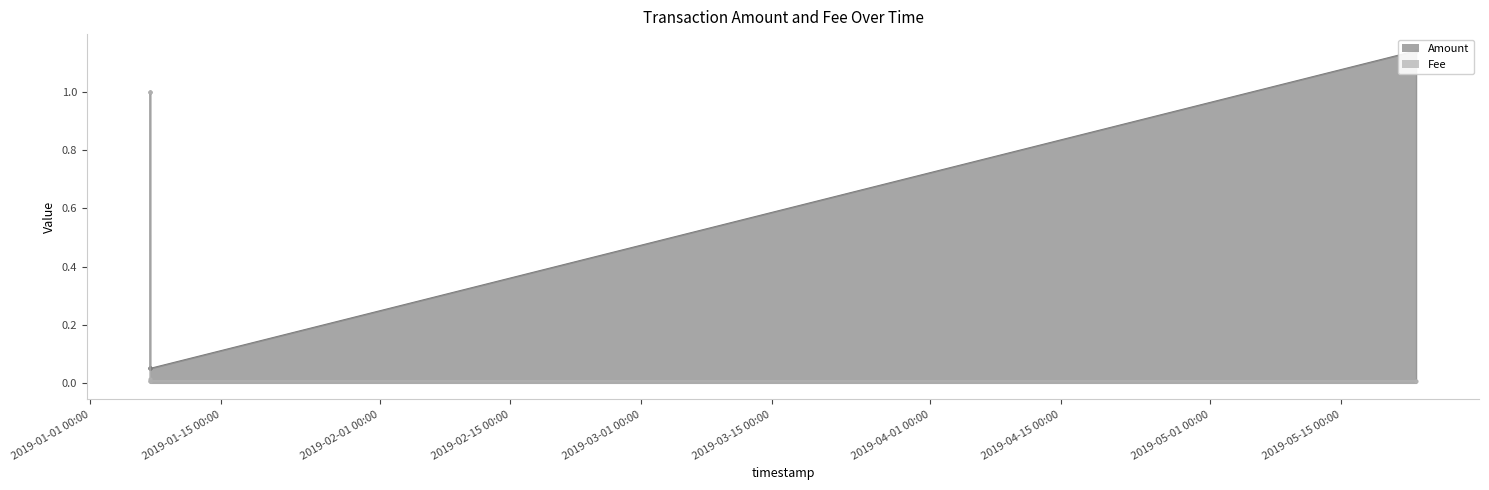

Is the value of Amount at 2019-01-07 09:12:56 greater than the value of Fee at 2019-05-23 01:11:55?

Yes